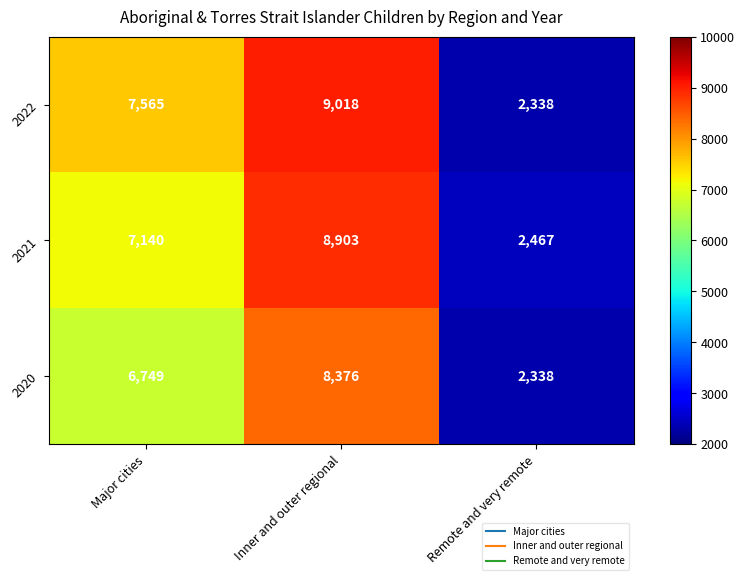

Which series has the widest spread of values?

2022